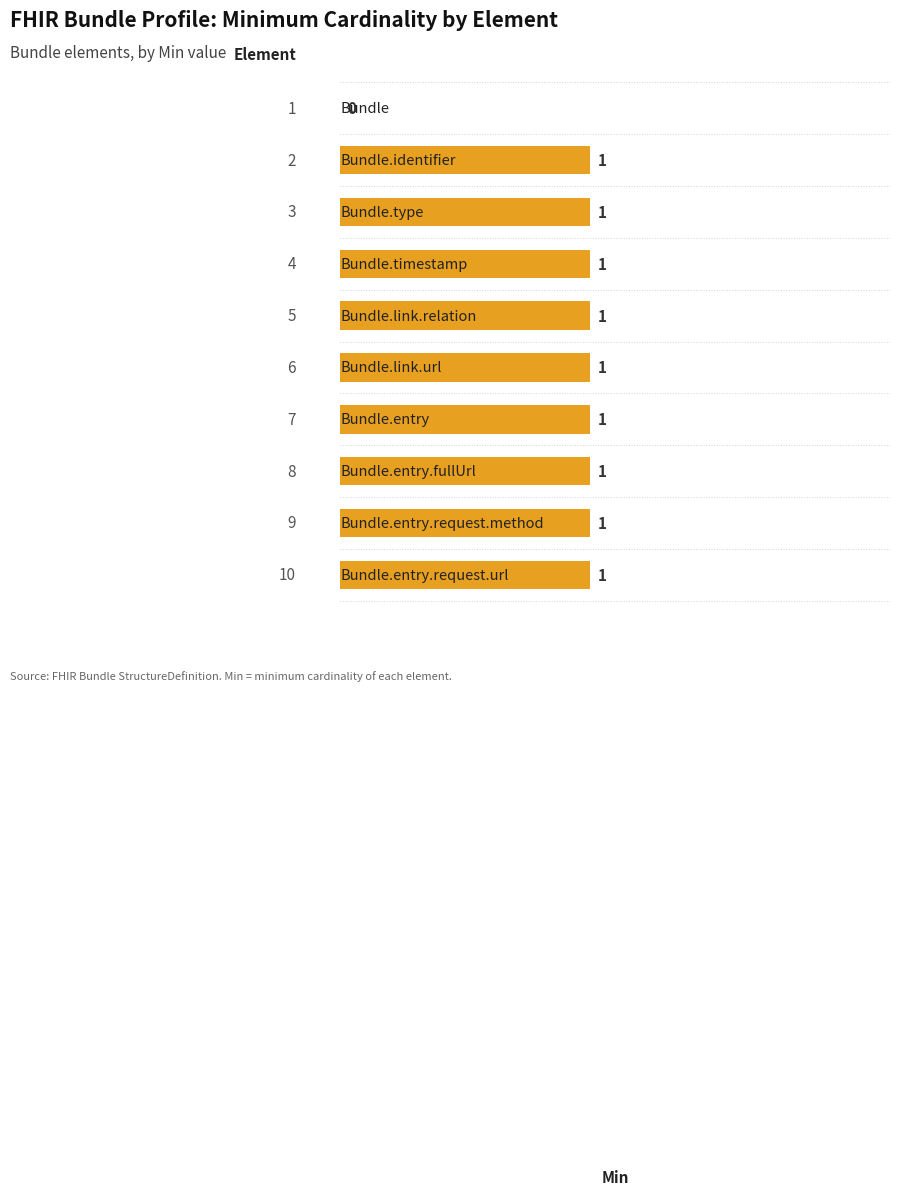

How many values are between 1 and 2?

9